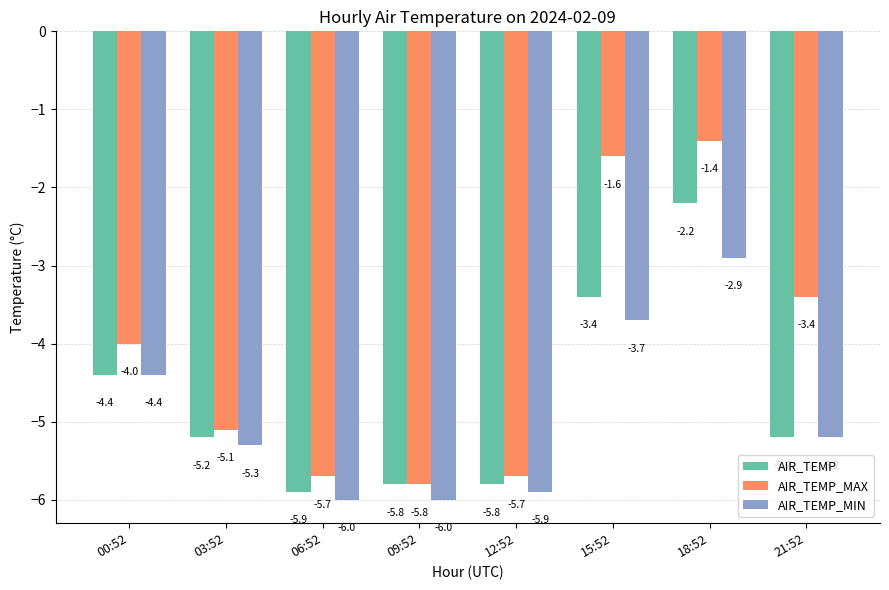

Which series changed the most between 00:52 and 12:52?

AIR_TEMP_MAX